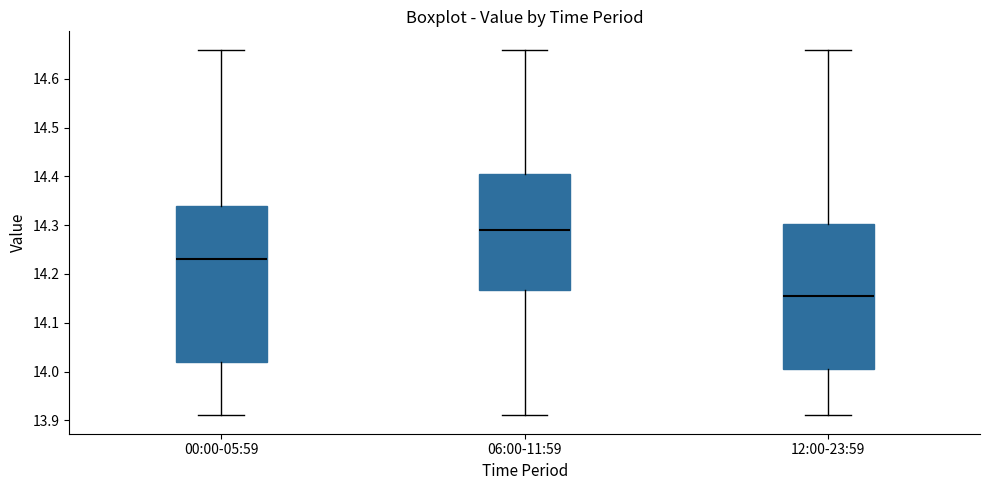

Reading left to right, read every box against the y-axis: the position of its median line, the range the box covers, and the ends of its whiskers. The values are not printed on the chart, so give them approximately, as read against the axis.

00:00-05:59: median 14.23, box 14.02 to 14.34, whiskers 13.91 to 14.66
06:00-11:59: median 14.29, box 14.17 to 14.41, whiskers 13.91 to 14.66
12:00-23:59: median 14.16, box 14.01 to 14.30, whiskers 13.91 to 14.66